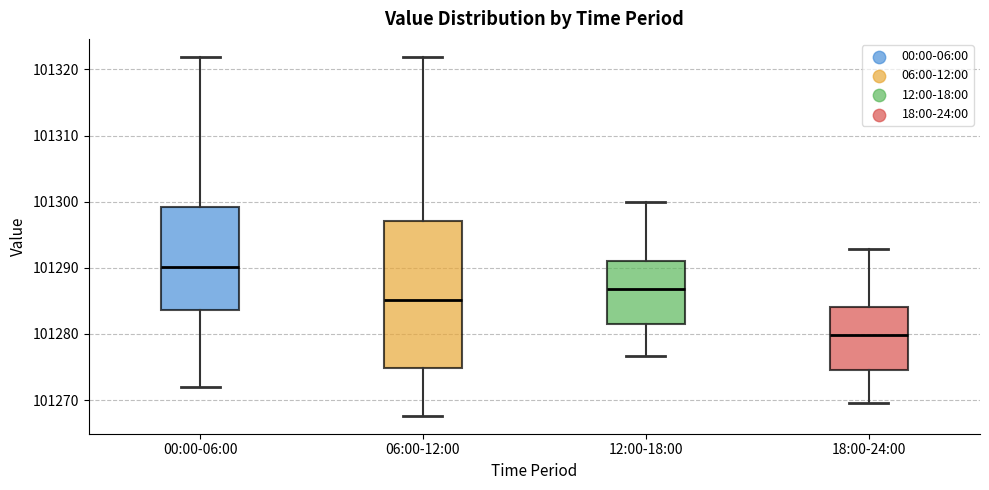

Which box has the lowest median line?

18:00-24:00